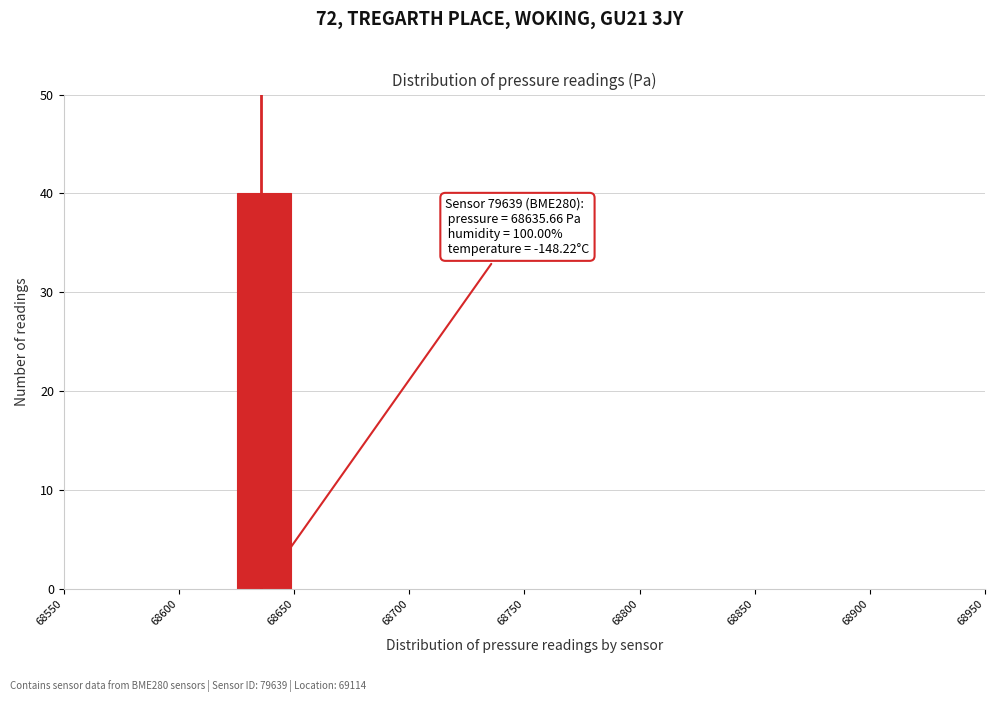

Which range on the x-axis has the tallest bar?

68625 to 68650